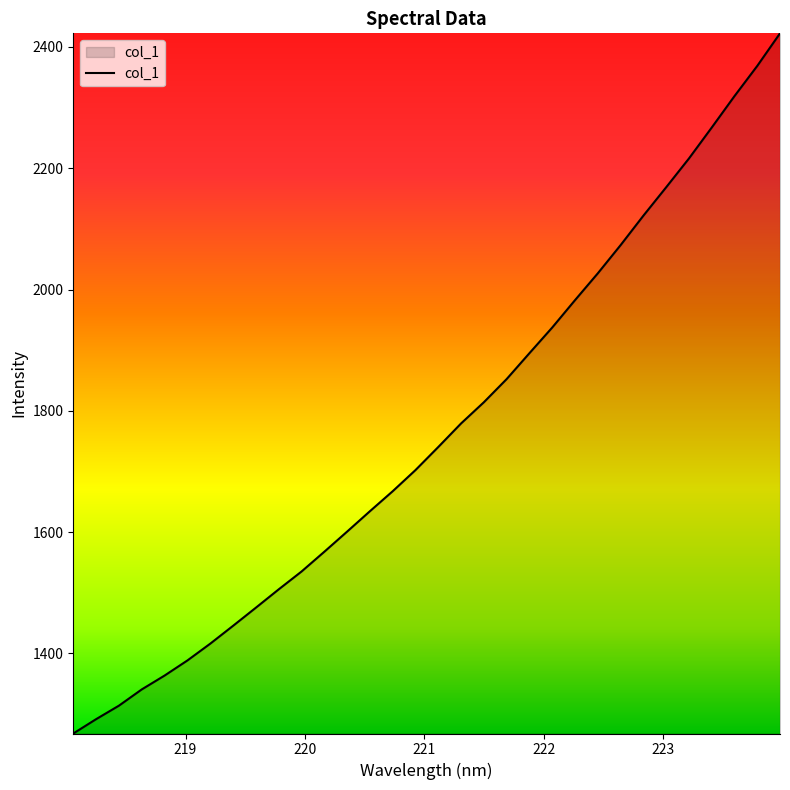

What is the minimum value shown in the chart?

1268.1